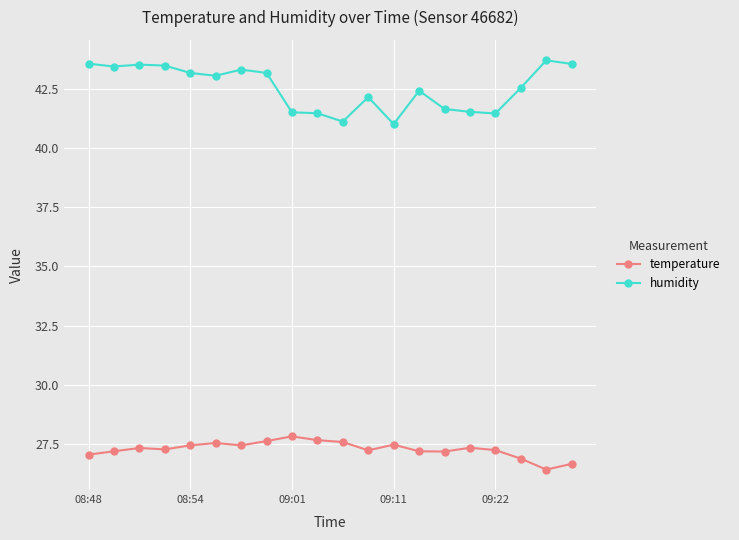

True or false: humidity has more than 0 points higher than both neighbors.

True